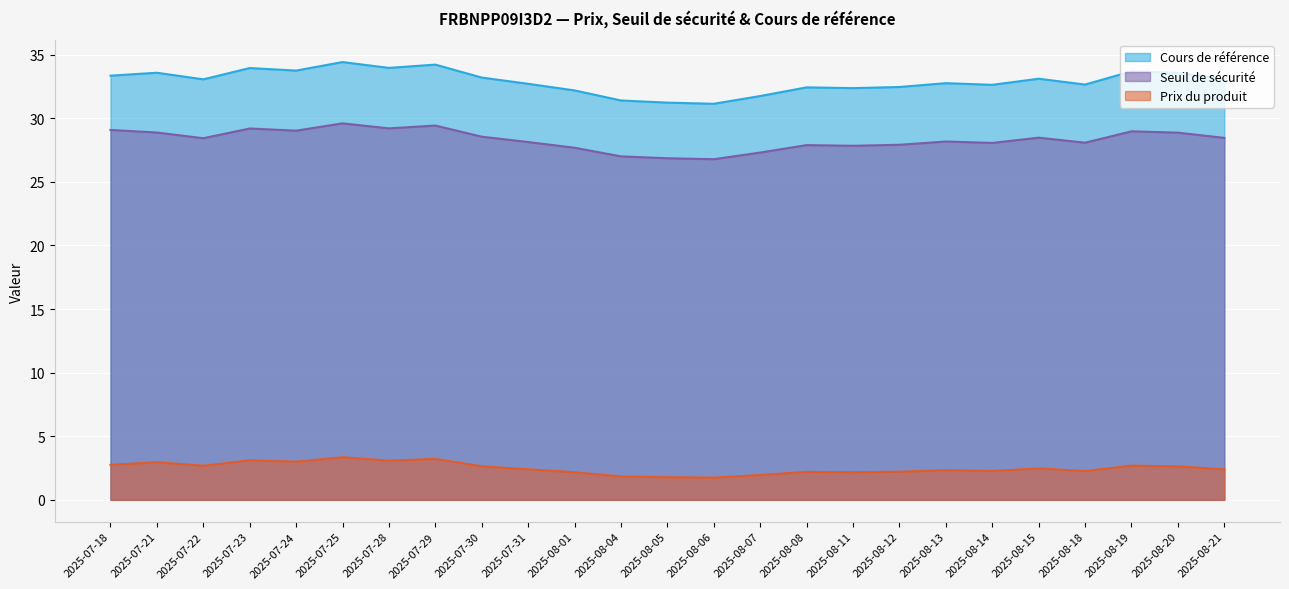

Which category has the highest value across all series?

2025-07-25